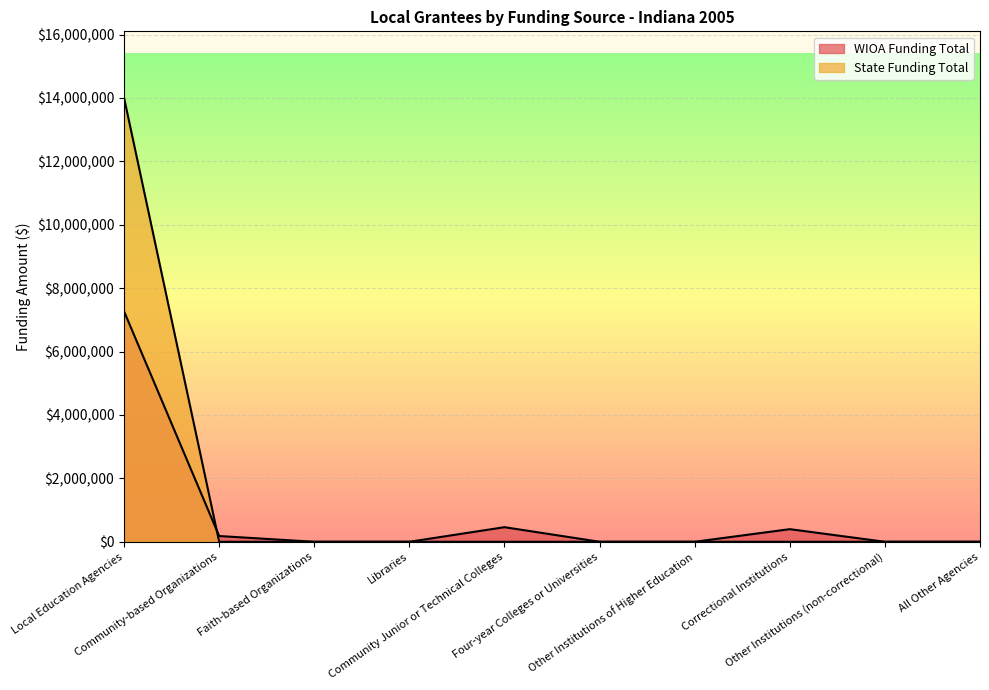

Which label corresponds to the smallest value in the chart?

Faith-based Organizations